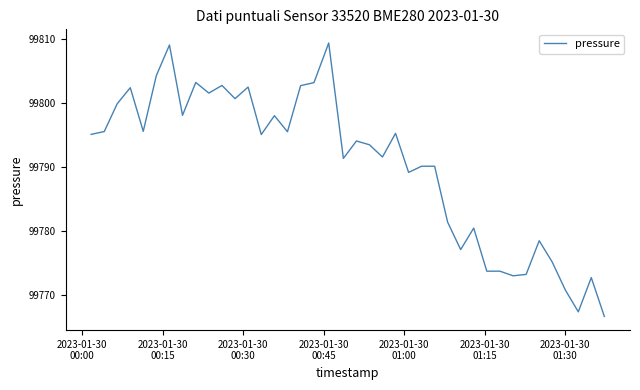

What is the greatest value displayed?

99809.3